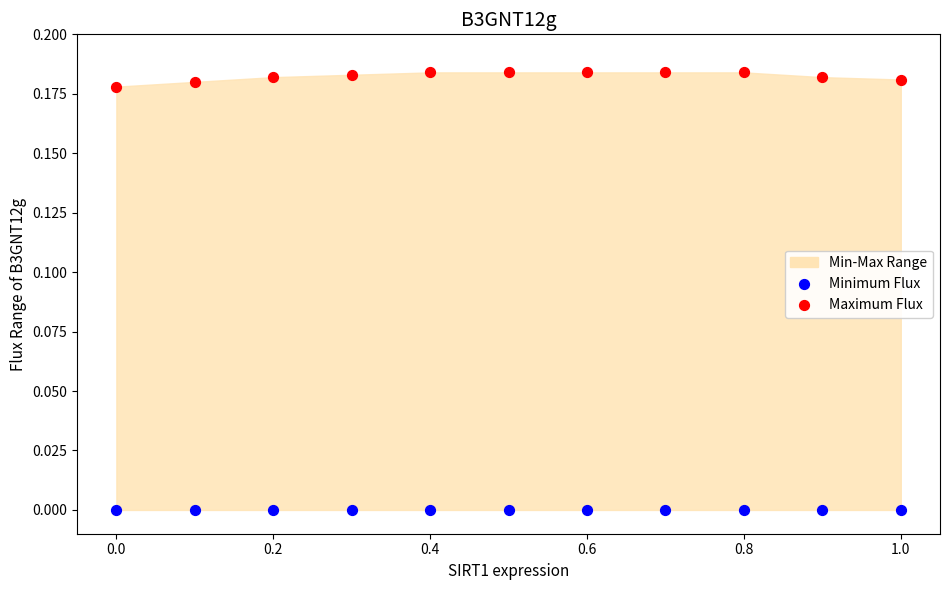

Count the number of points in this scatter plot.

22